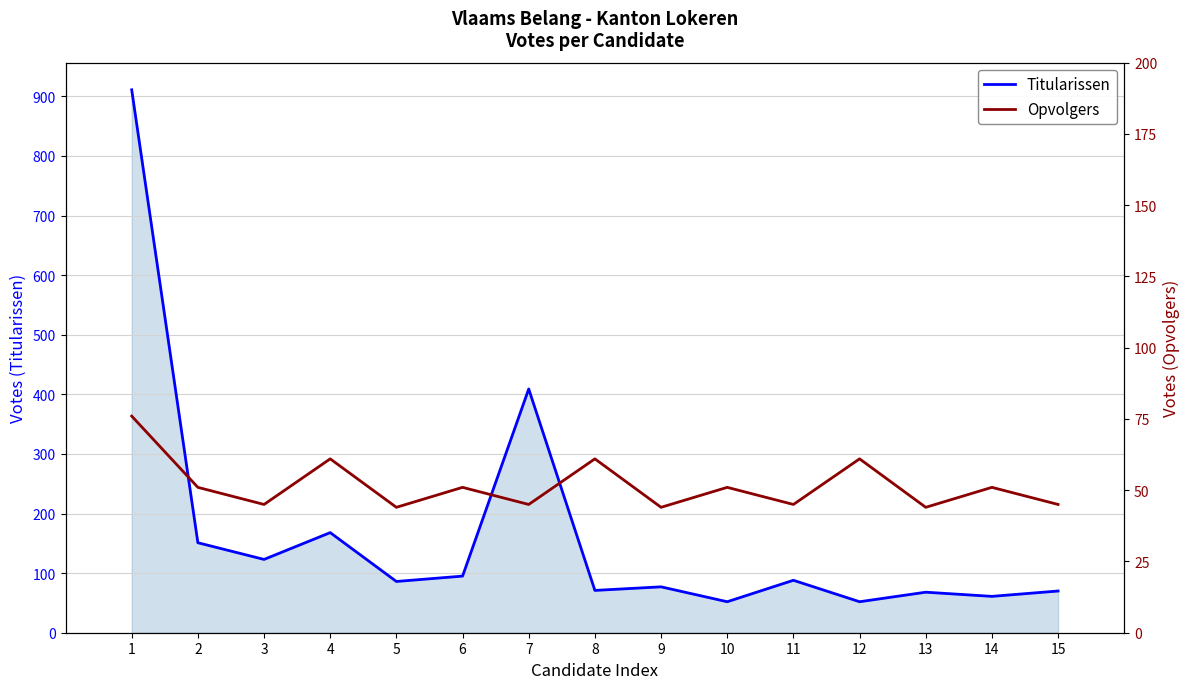

Is the value of Opvolgers at 10 greater than the value of Titularissen at 13?

No